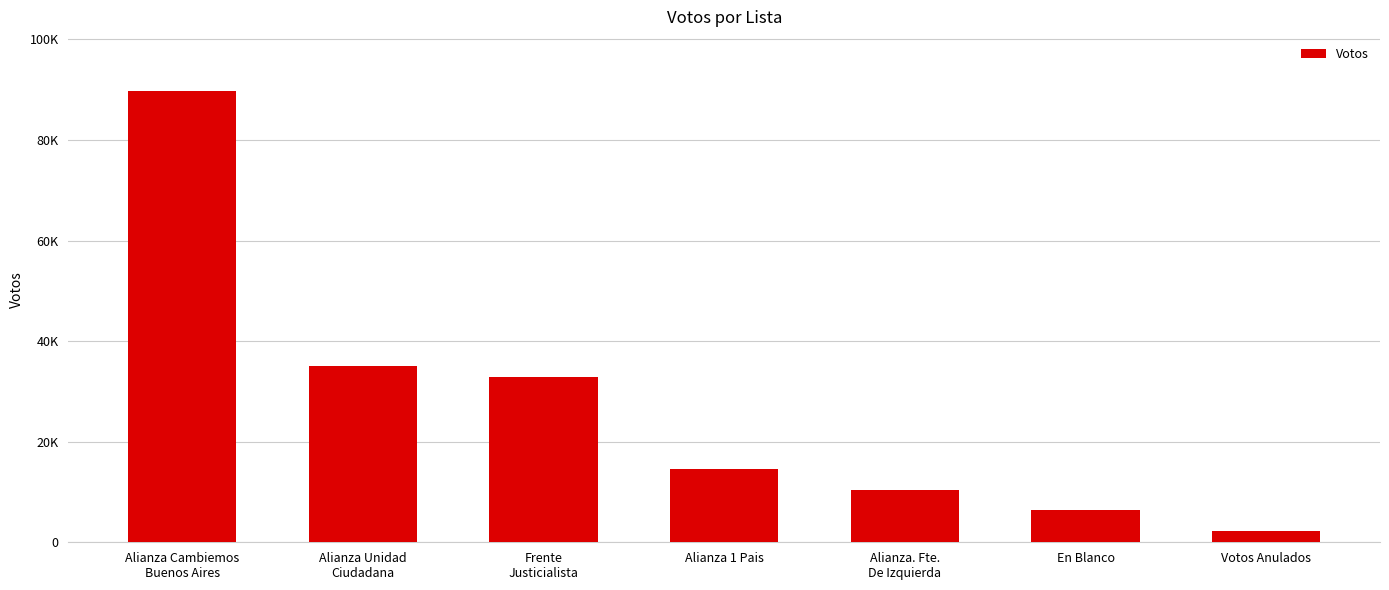

What is the value of the 7th bar from the left?

2245